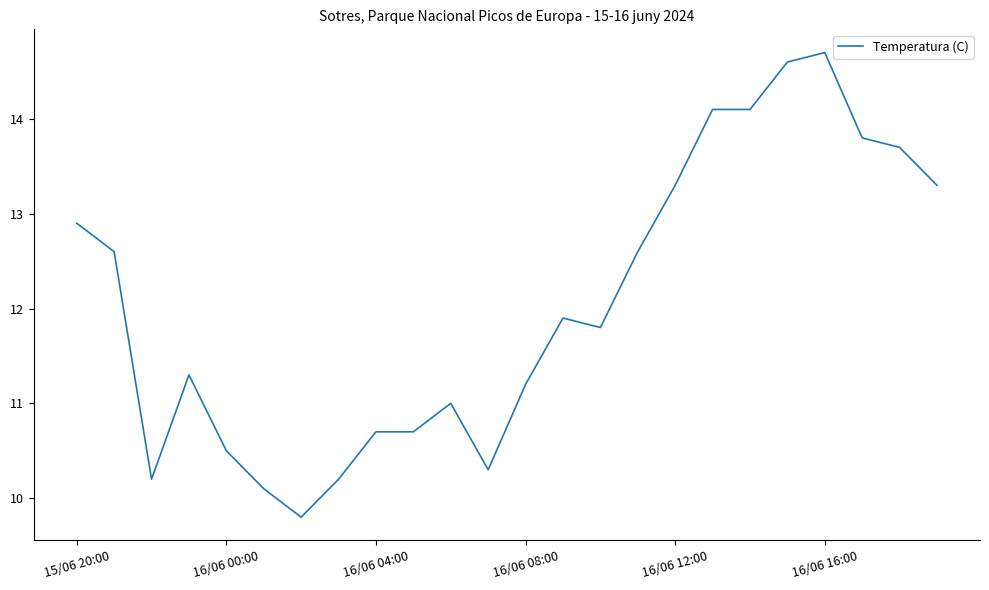

Is this an area chart (filled region under the line)?

No